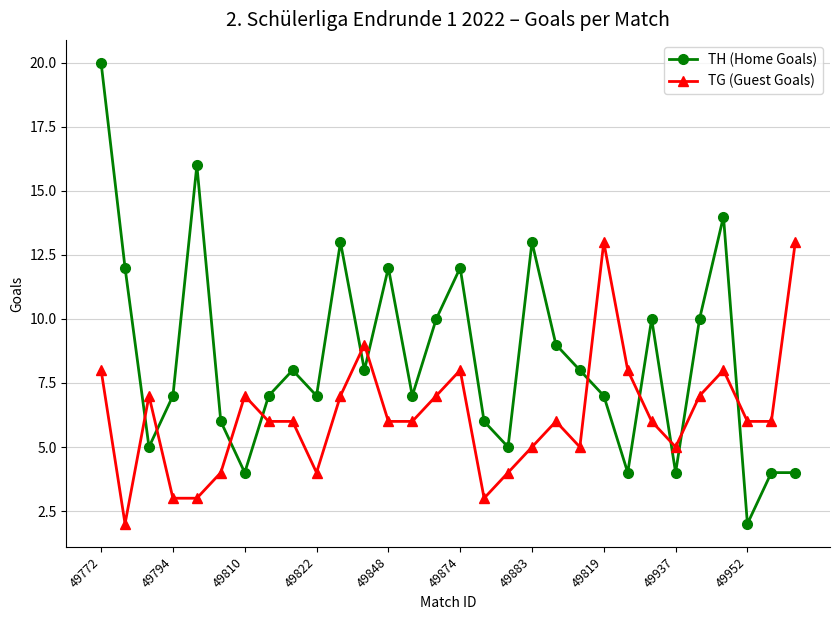

True or false: TG (Guest Goals) and TH (Home Goals) cross at least once.

True